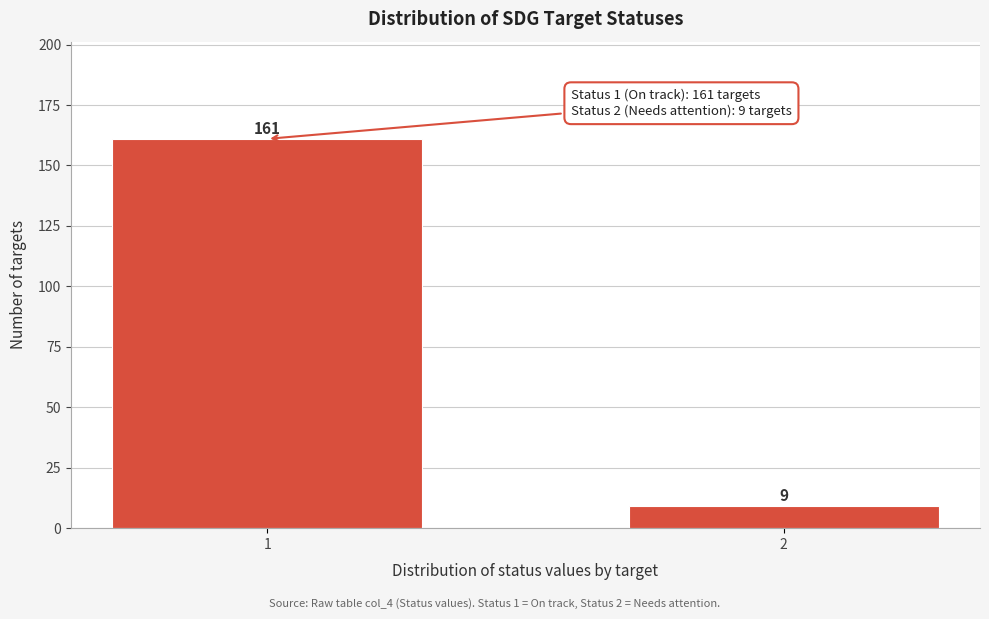

Reading left to right, list all the values displayed in this chart.

161	9